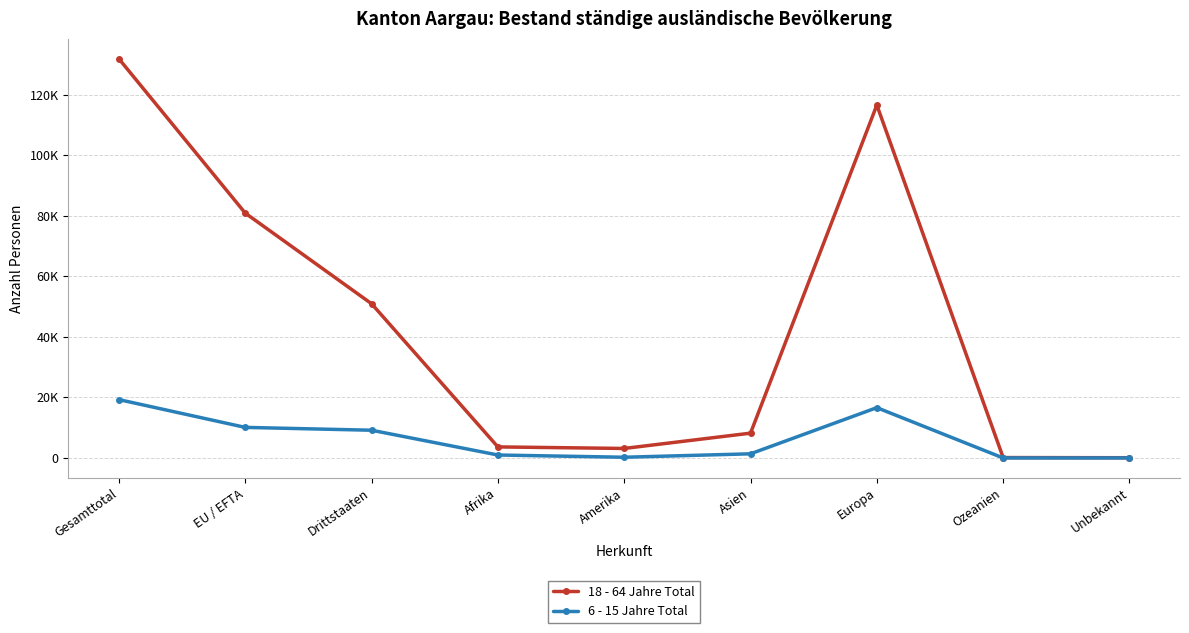

What is the difference between the 6 - 15 Jahre Total values at EU / EFTA and Asien?

8732